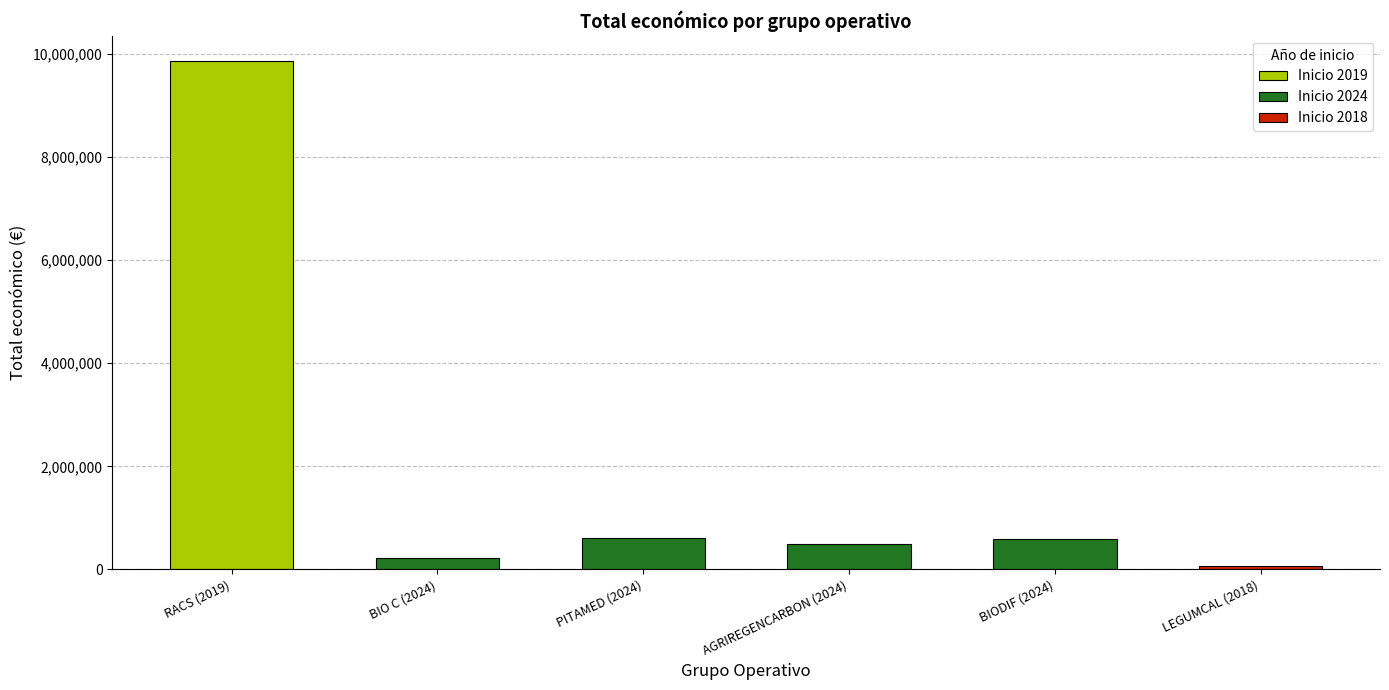

The chart shows a value of 599927 at BIODIF (2024). True or false?

True